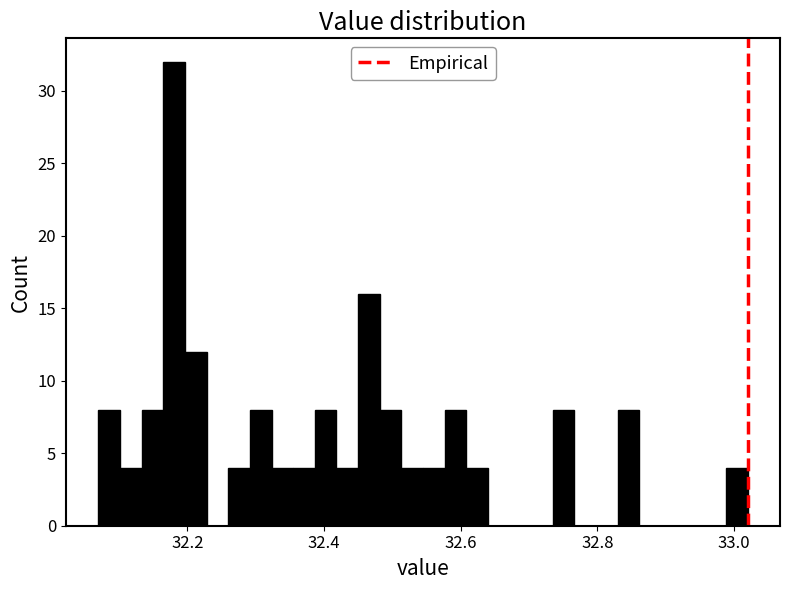

Read against the x-axis, roughly where is the centre of the tallest bar?

32.18